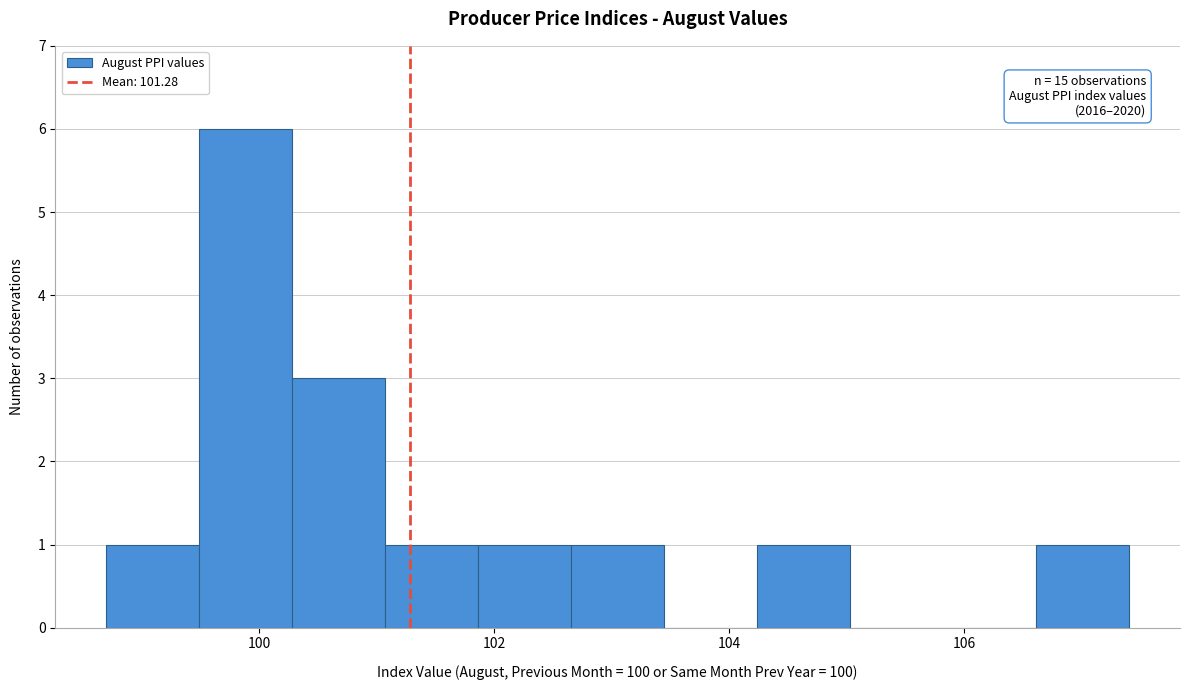

Read against the x-axis, roughly where is the centre of the tallest bar?

99.8